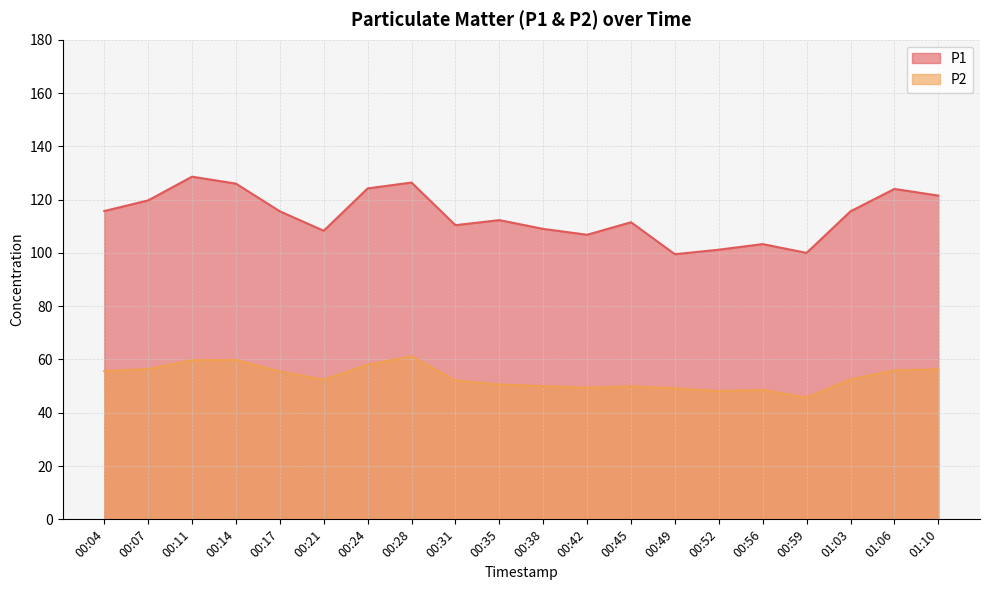

The value of P2 at 00:31 is 33.6. True or false?

False